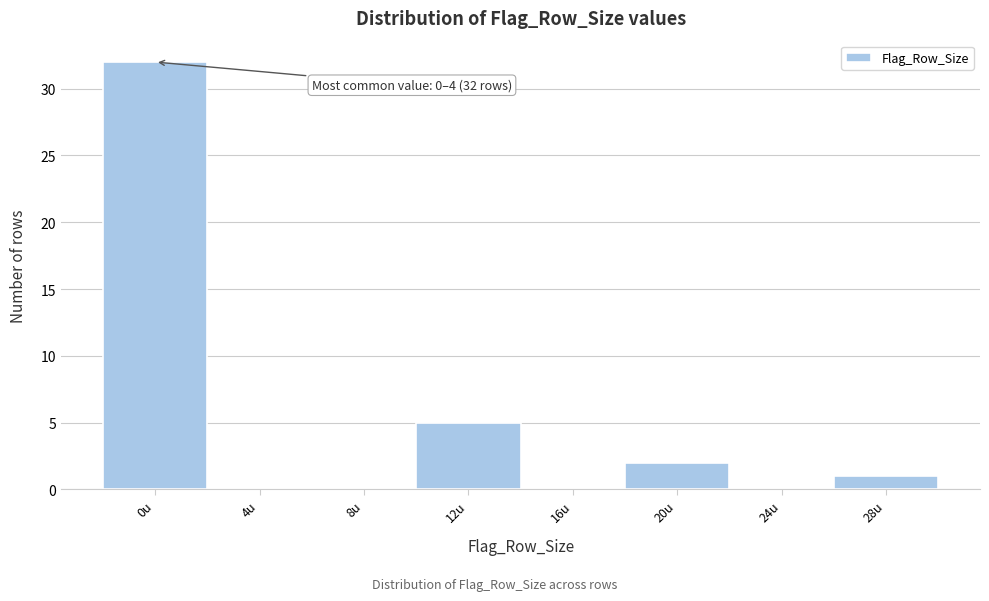

Reading right to left, list all the values displayed in this chart.

28u=1	24u=0	20u=2	16u=0	12u=5	8u=0	4u=0	0u=32